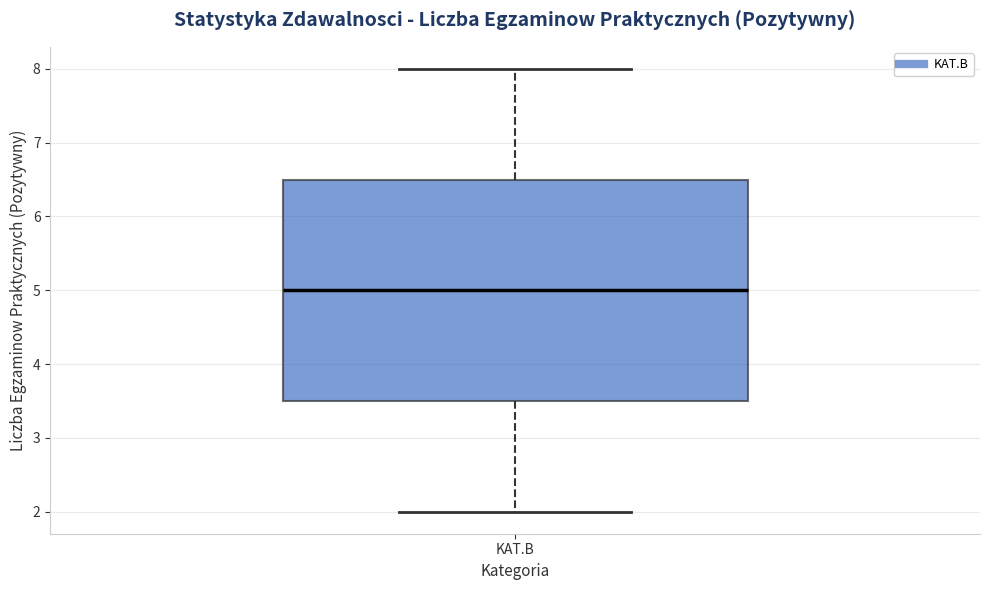

Where does the upper whisker of the box for KAT.B end on the y-axis? The values are not printed on the chart, so give them approximately, as read against the axis.

8.0